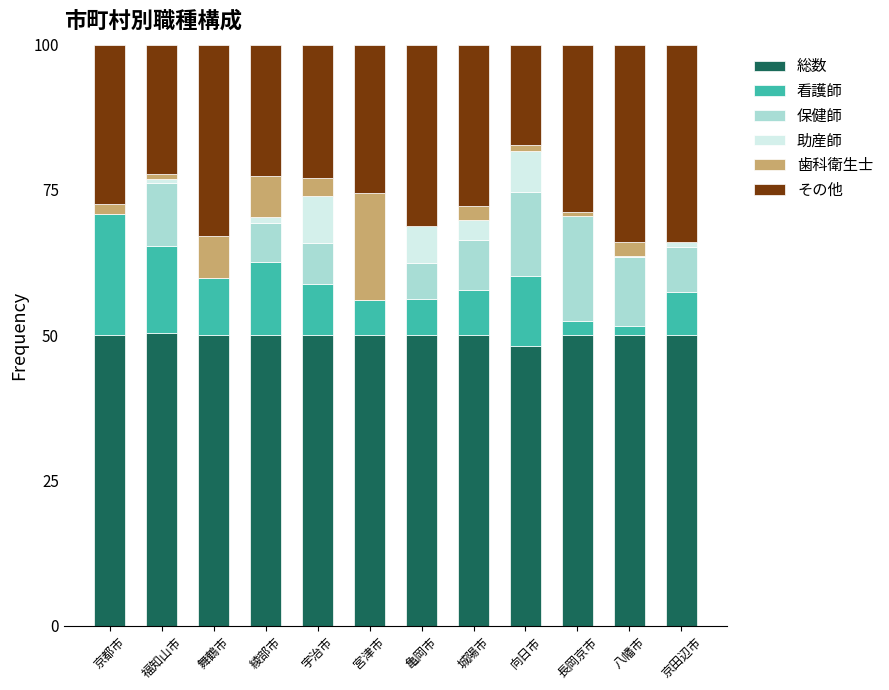

The 総数 series shows 50.0 at 城陽市. True or false?

True